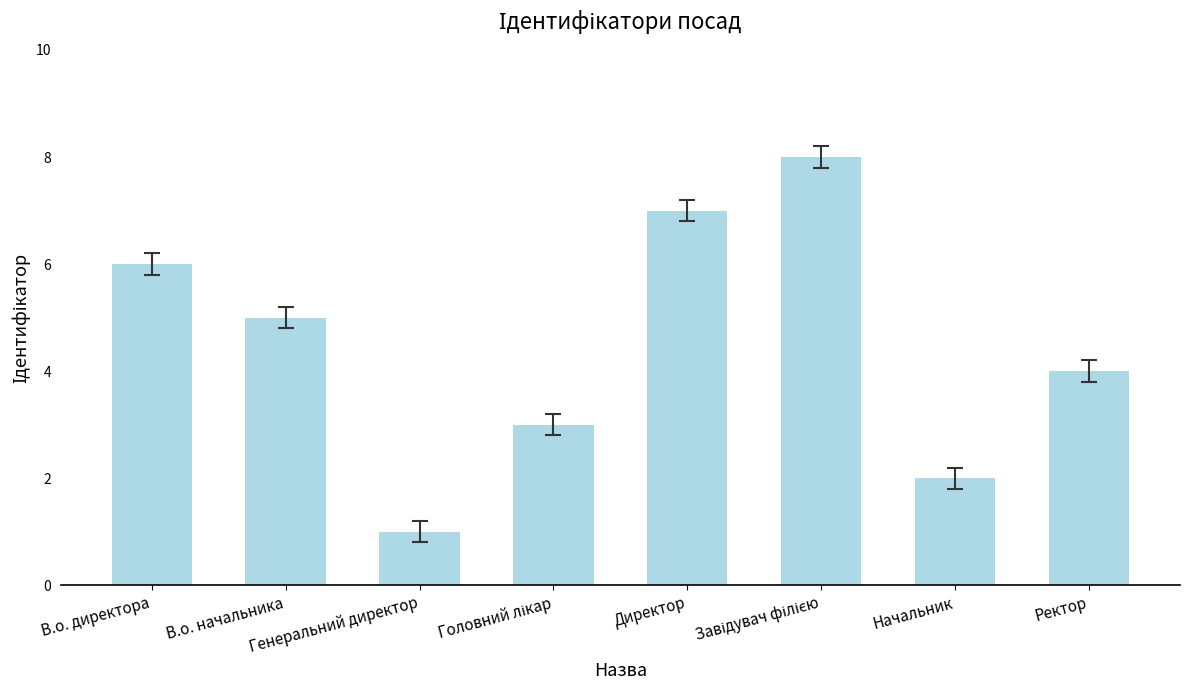

Count the values in the range 3 to 7.

5